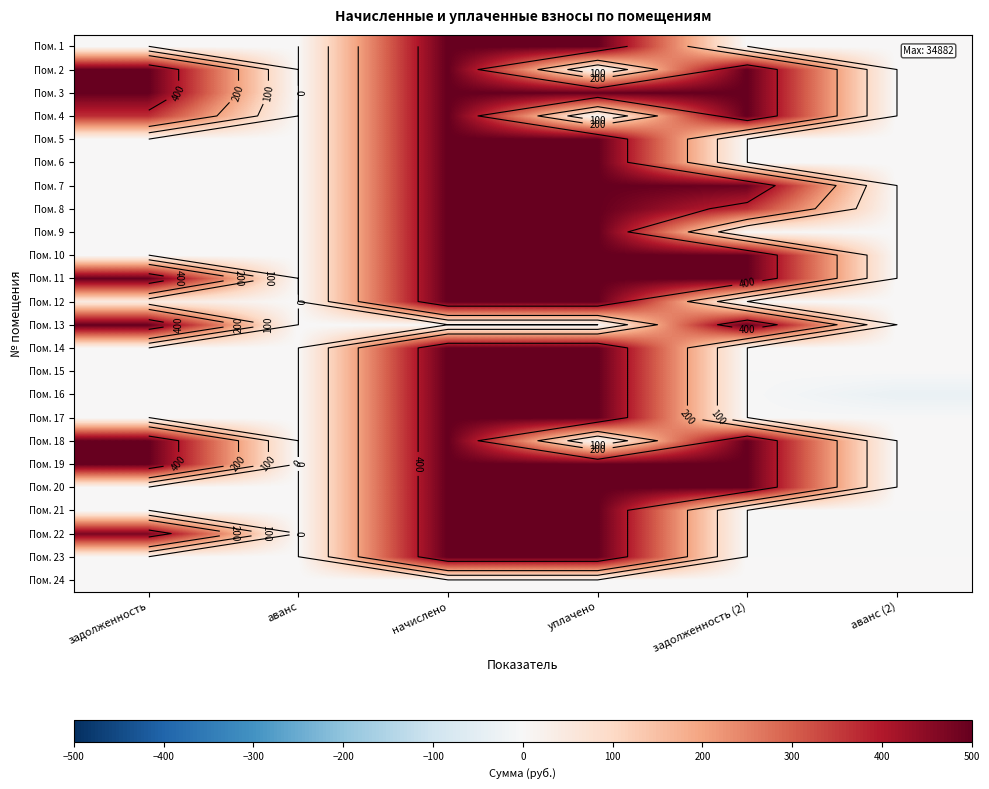

Which has a higher value, задолженность or аванс?

задолженность